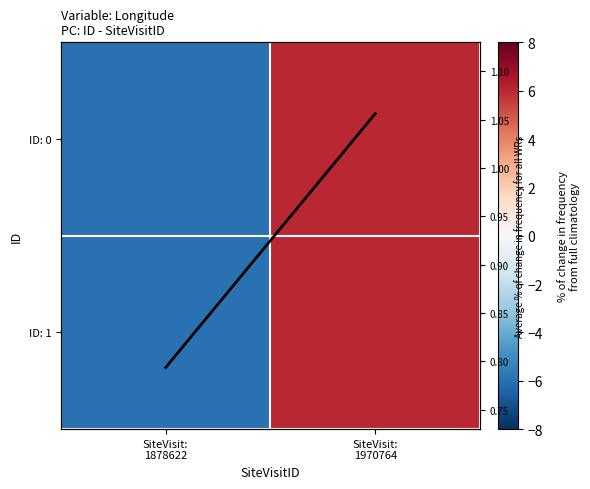

Rank the series by their maximum value, from lowest to highest.

Average % of change in frequency for all WRs, ID: 0, ID: 1